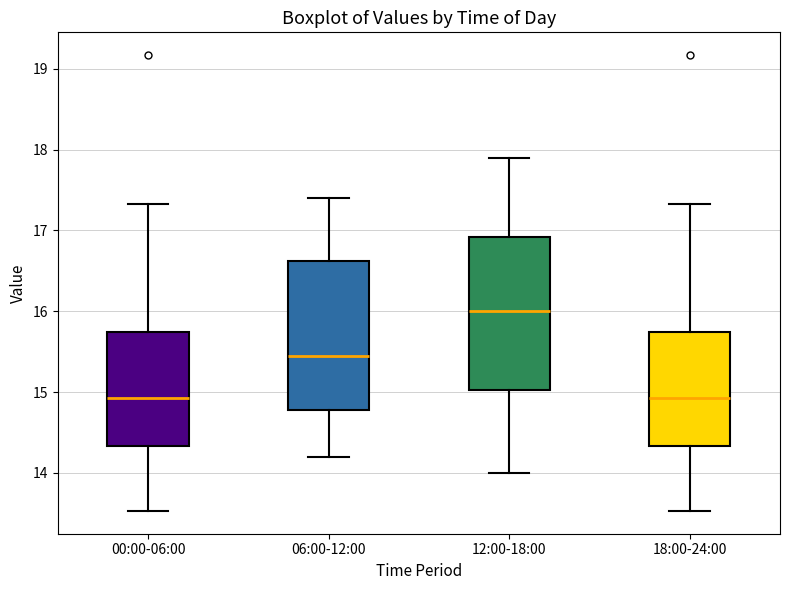

Reading left to right, transcribe this box plot: for each box, give where its median line is, the range the box spans, and where its two whiskers end, as read against the y-axis. The values are not printed on the chart, so give them approximately, as read against the axis.

00:00-06:00: median 14.9, box 14.3 to 15.7, whiskers 13.5 to 17.3
06:00-12:00: median 15.5, box 14.8 to 16.6, whiskers 14.2 to 17.4
12:00-18:00: median 16.0, box 15.0 to 16.9, whiskers 14.0 to 17.9
18:00-24:00: median 14.9, box 14.3 to 15.7, whiskers 13.5 to 17.3